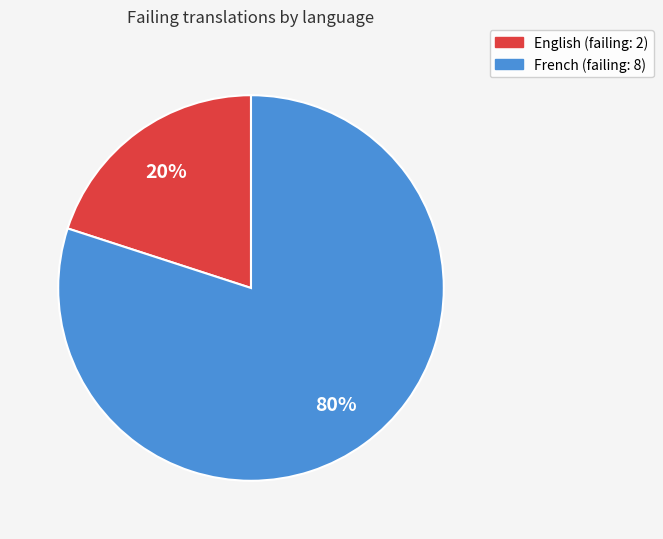

What is the largest slice in the pie chart?

French